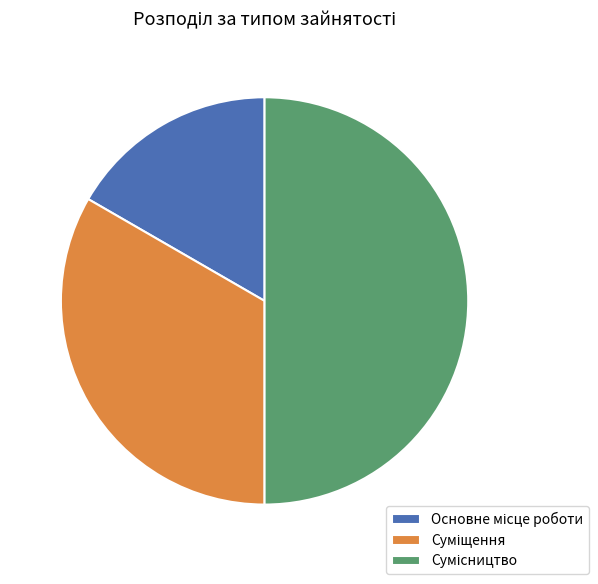

To the nearest percent, what percentage of the pie is Основне місце роботи?

17%